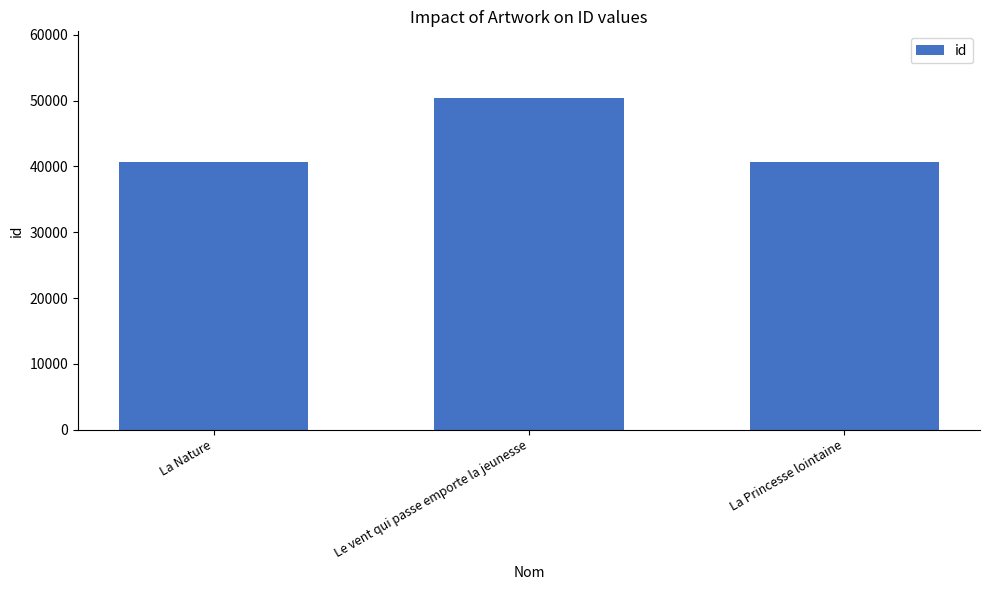

Is it true that the value at Le vent qui passe emporte la jeunesse is 82135?

False